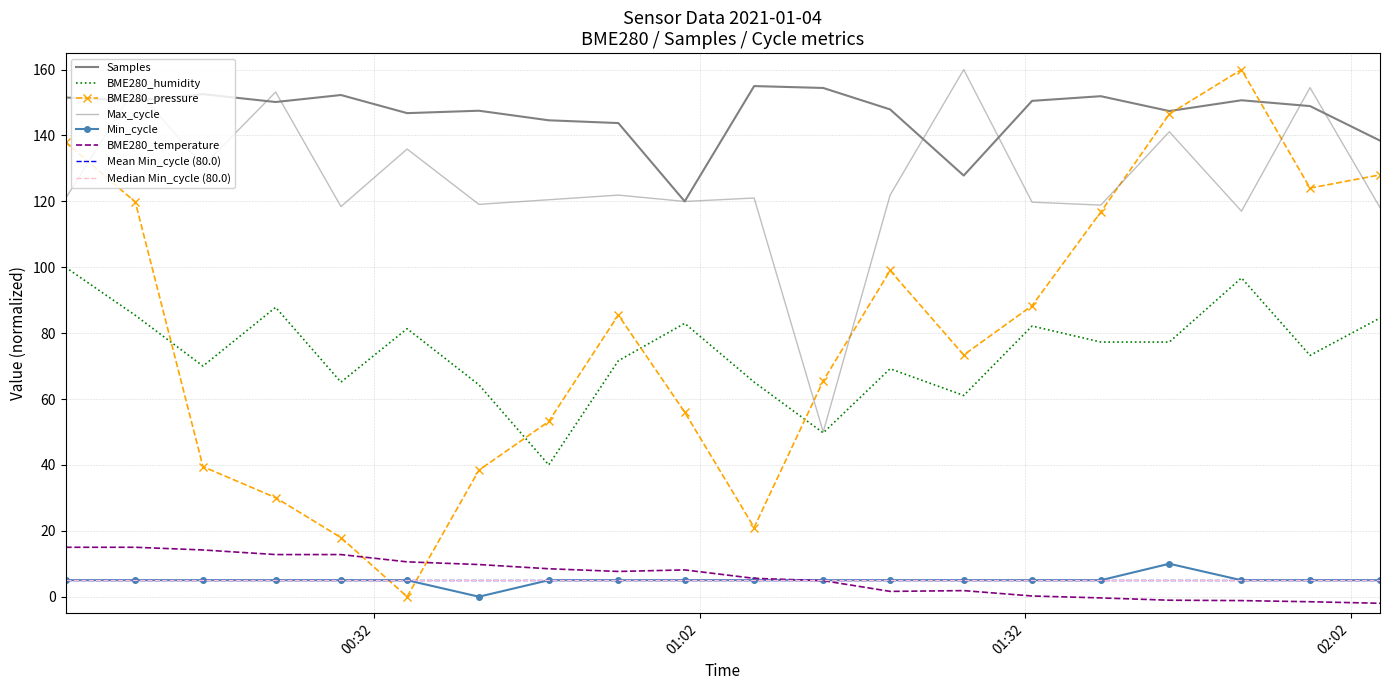

What is the total value across all series at 2021/01/04 00:41:40?

379.1